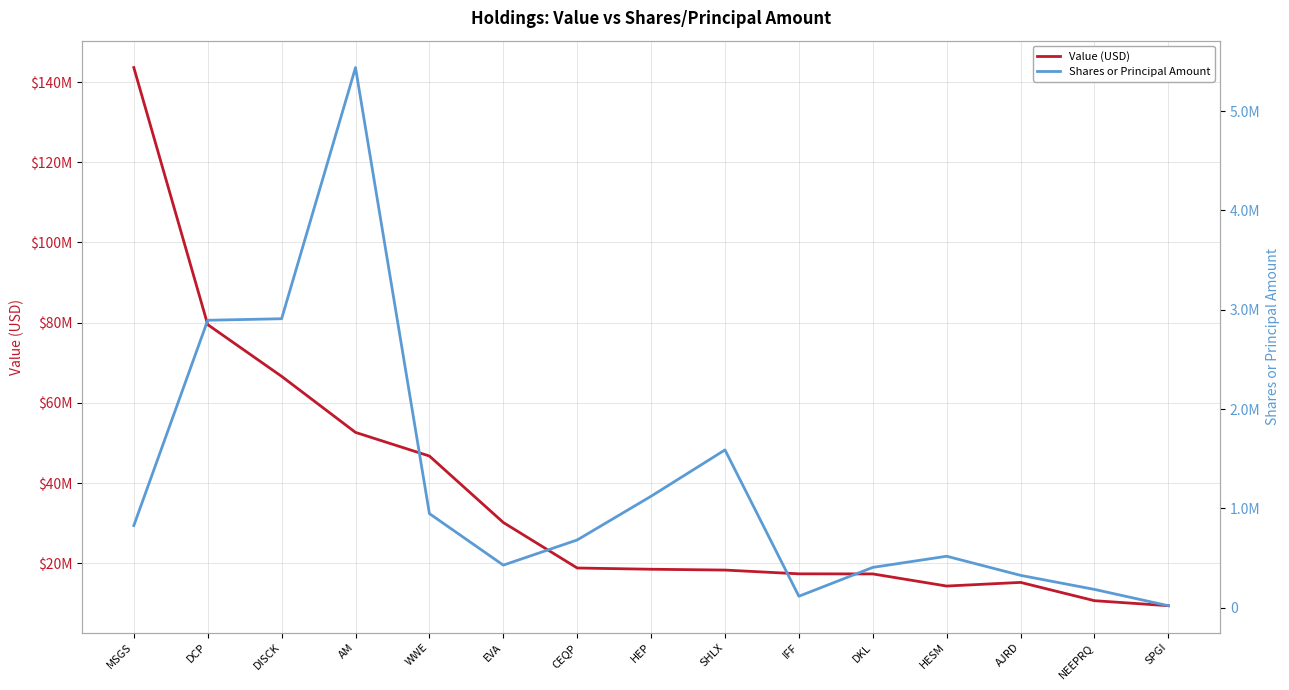

Rank the series at HEP from highest to lowest value.

Value (USD), Shares or Principal Amount